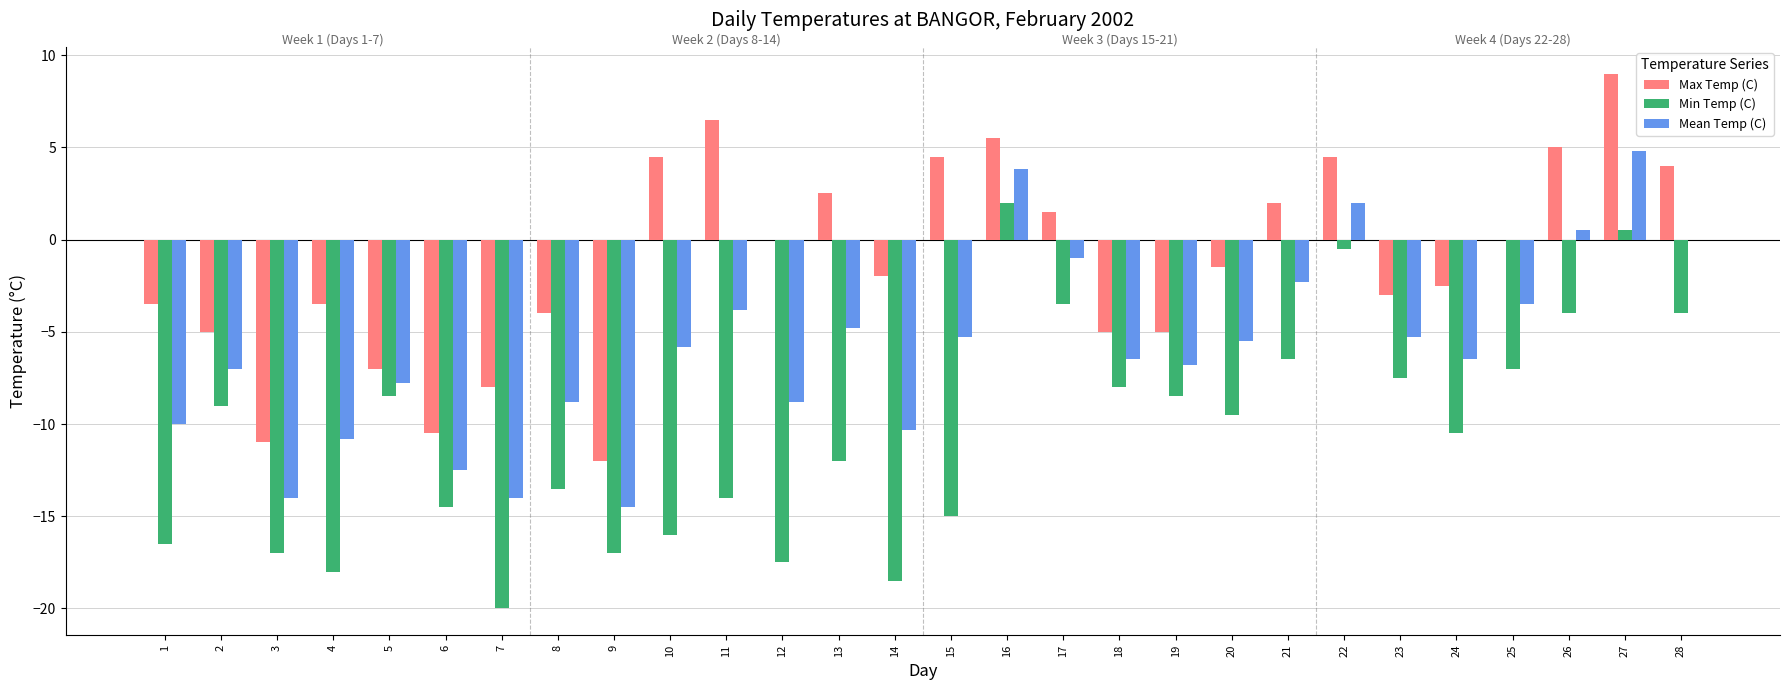

Which series changed the most between 4 and 6?

Max Temp (C)